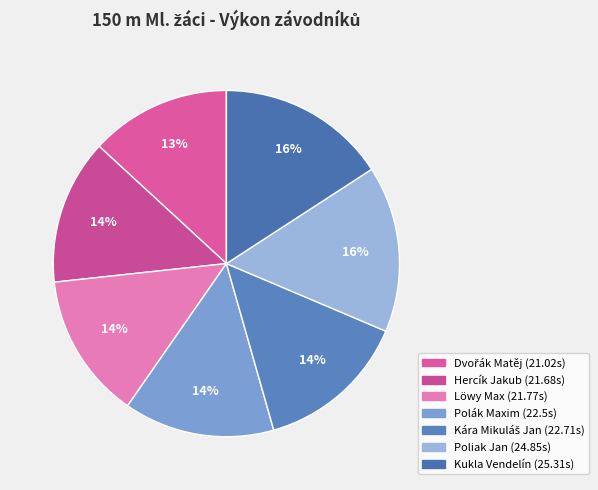

The Poliak Jan slice represents 10% of the pie. True or false?

False